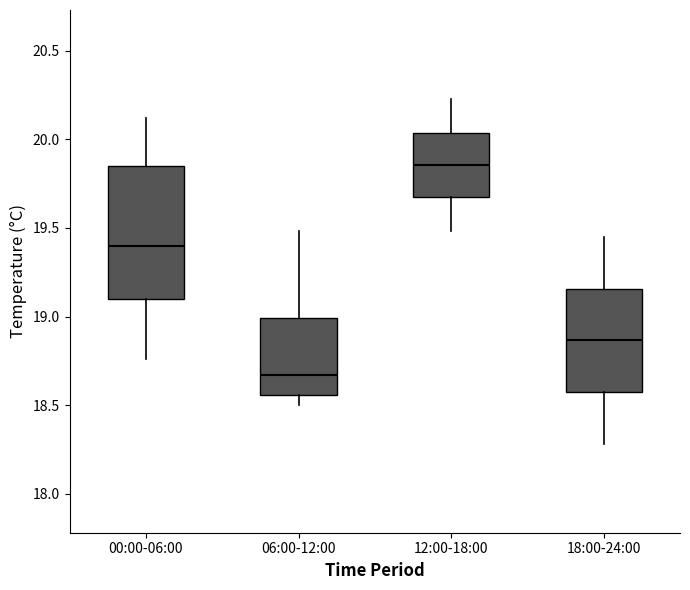

Reading left to right, transcribe this box plot: for each box, give where its median line is, the range the box spans, and where its two whiskers end, as read against the y-axis. The values are not printed on the chart, so give them approximately, as read against the axis.

00:00-06:00: median 19.40, box 19.10 to 19.85, whiskers 18.75 to 20.10
06:00-12:00: median 18.65, box 18.55 to 19.00, whiskers 18.50 to 19.50
12:00-18:00: median 19.85, box 19.70 to 20.05, whiskers 19.50 to 20.25
18:00-24:00: median 18.85, box 18.55 to 19.15, whiskers 18.30 to 19.45